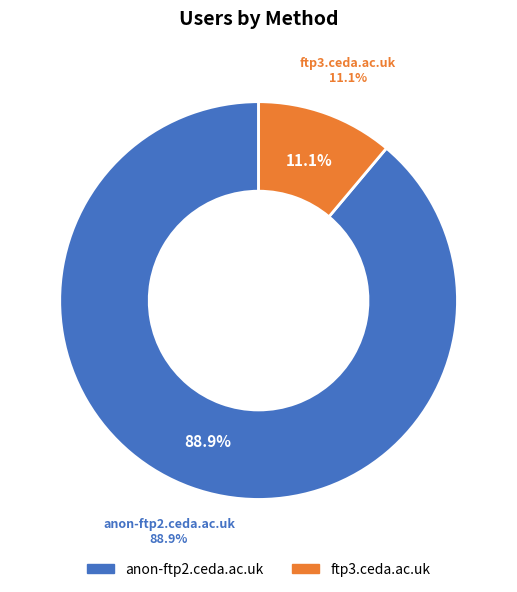

Which category has the biggest portion of the pie?

anon-ftp2.ceda.ac.uk